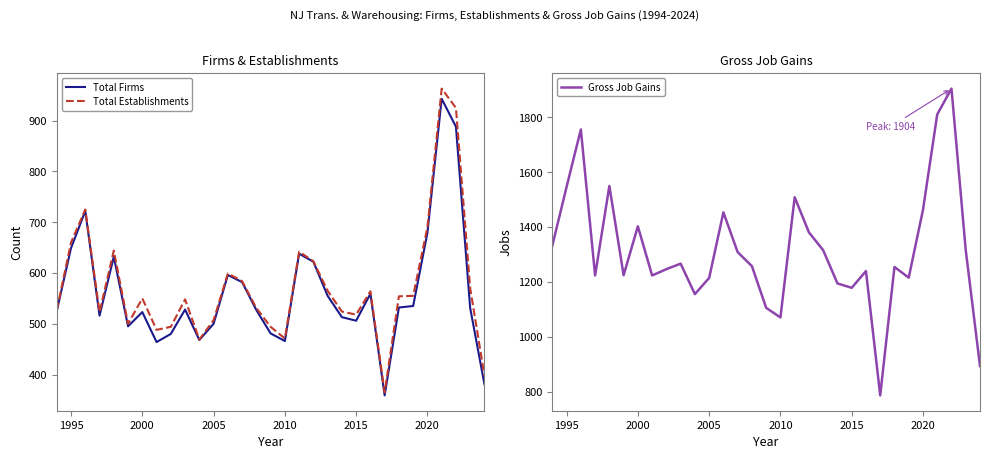

What is the highest value of the Total Establishments series?

963